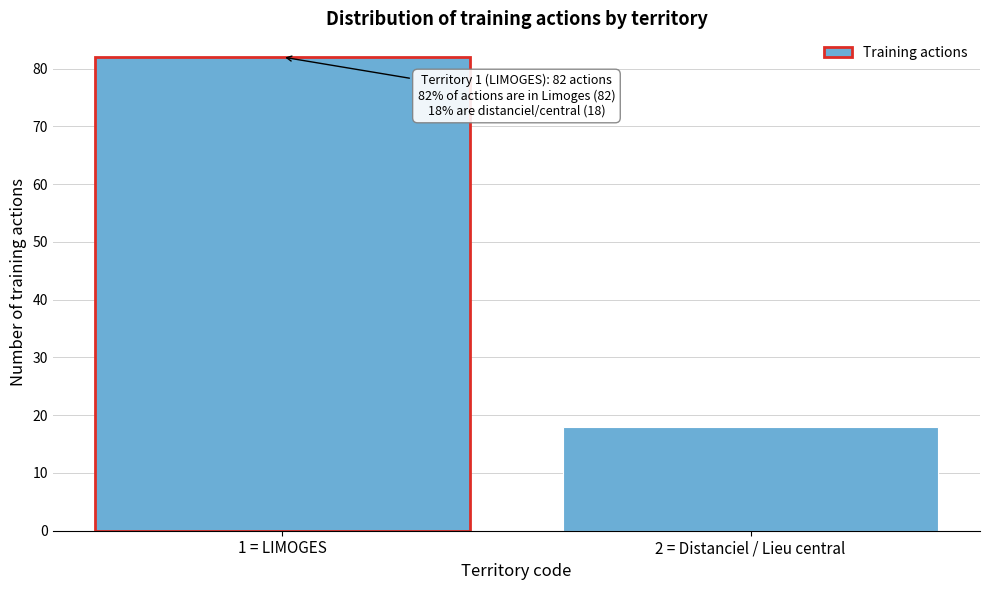

Reading right to left, what are all the values shown in this chart?

18	82